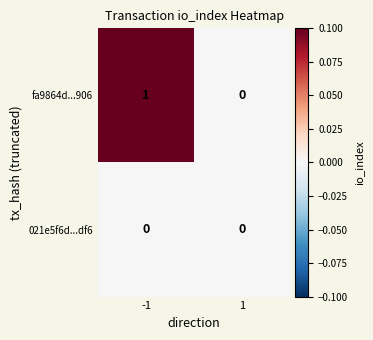

True or false: fa9864d...906 has a value of 0 at 1.

True